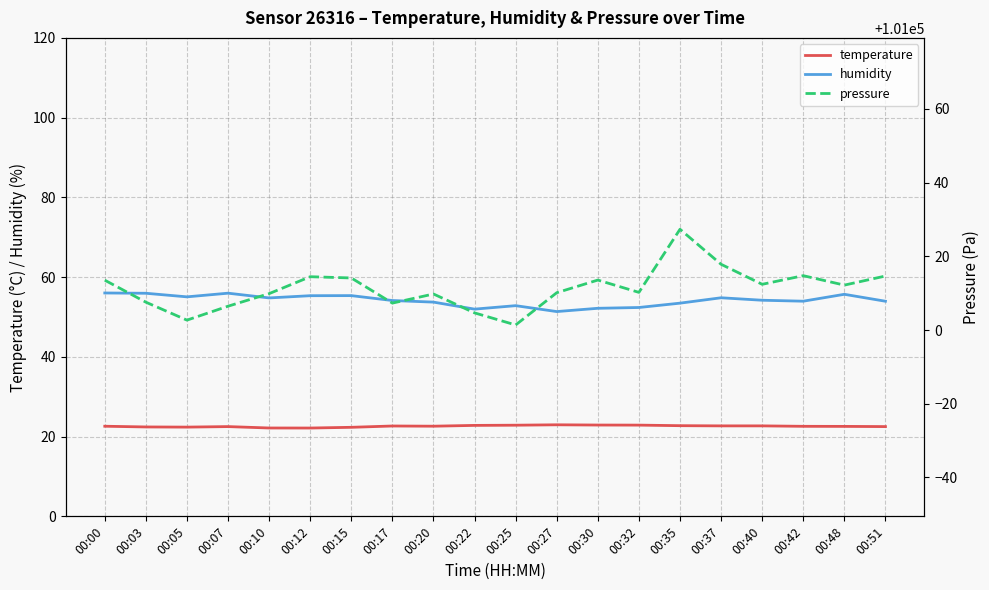

Reading left to right, list all the values displayed in this chart.

temperature: 22.6	22.4	22.4	22.5	22.2	22.1	22.3	22.7	22.6	22.8	22.9	23.0	22.9	22.9	22.7	22.7	22.7	22.6	22.6	22.5
humidity: 56.0	56.0	55.0	56.0	54.8	55.3	55.4	54.1	53.7	52.0	52.8	51.4	52.2	52.4	53.5	54.8	54.2	54.0	55.7	54.0
pressure: 101013.5	101007.6	101002.7	101006.5	101009.9	101014.5	101014.1	101007.3	101009.8	101004.7	101001.4	101010.1	101013.6	101010.2	101027.3	101017.8	101012.4	101014.8	101012.2	101014.7